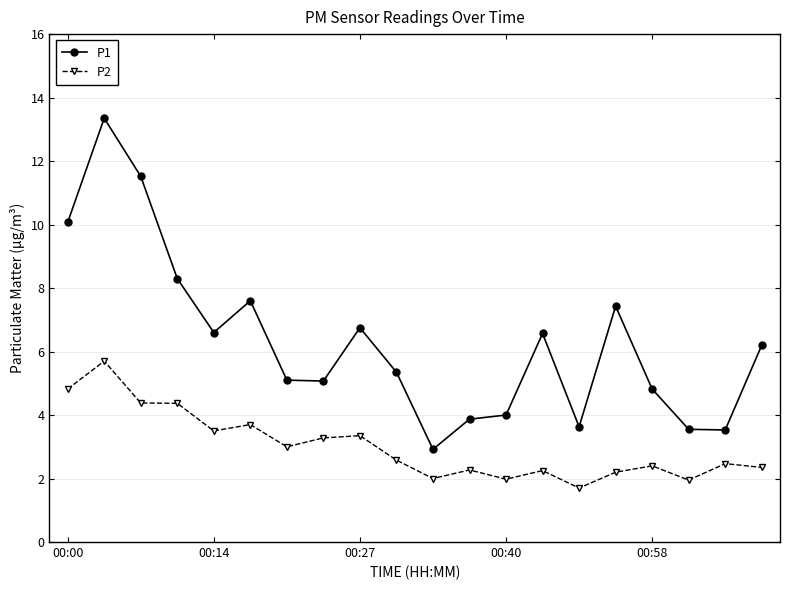

True or false: P2 has more than 1 points higher than both neighbors.

True